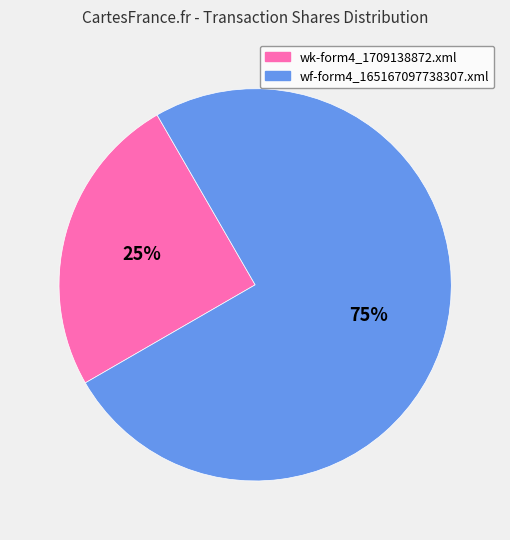

What is the ratio of the value at wk-form4_1709138872.xml to the value at wf-form4_165167097738307.xml?

0.3